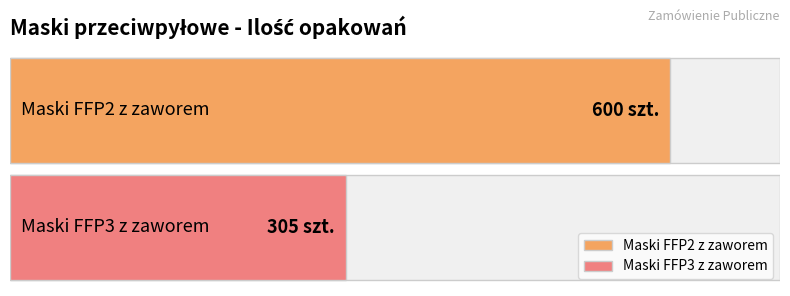

List the labels in order of value, largest first.

Maski FFP2 z zaworem, Maski FFP3 z zaworem